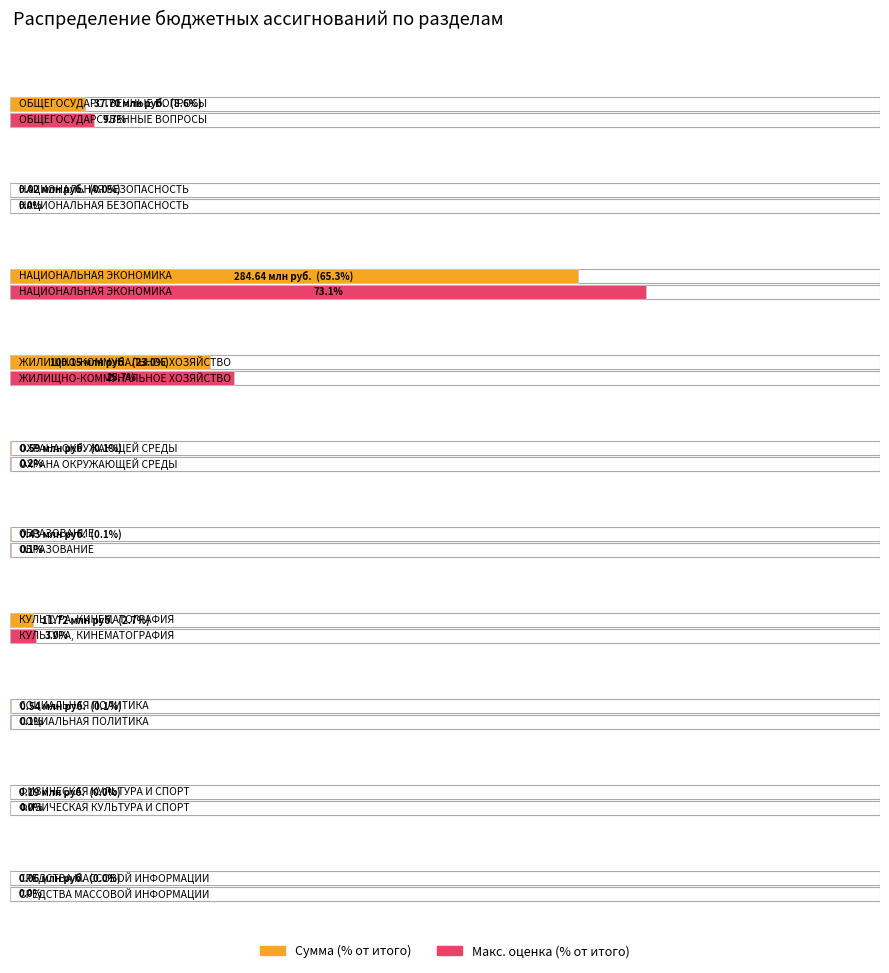

The chart shows a value of 0.1 at СРЕДСТВА МАССОВОЙ
ИНФОРМАЦИИ. True or false?

True